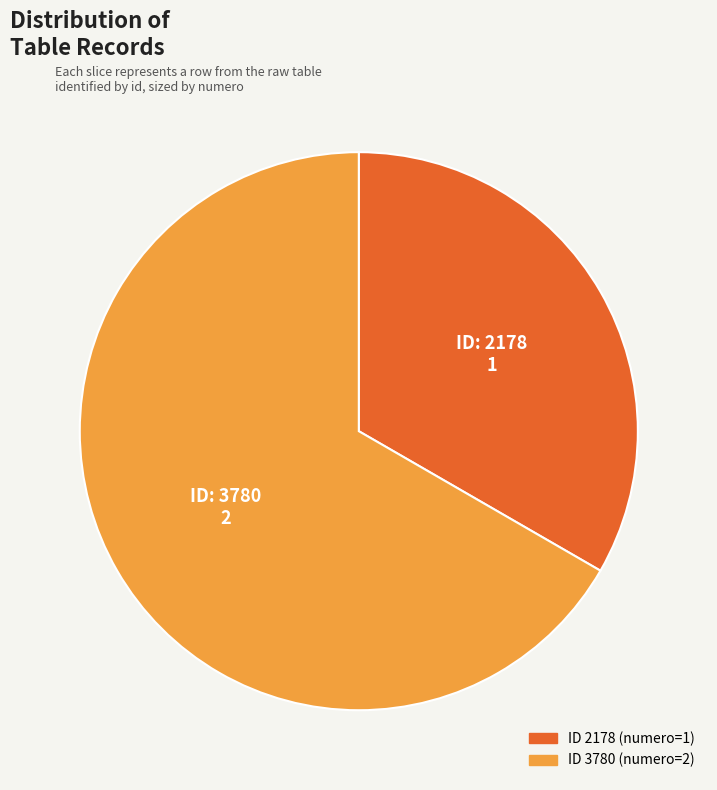

How many slices are in this pie chart?

2